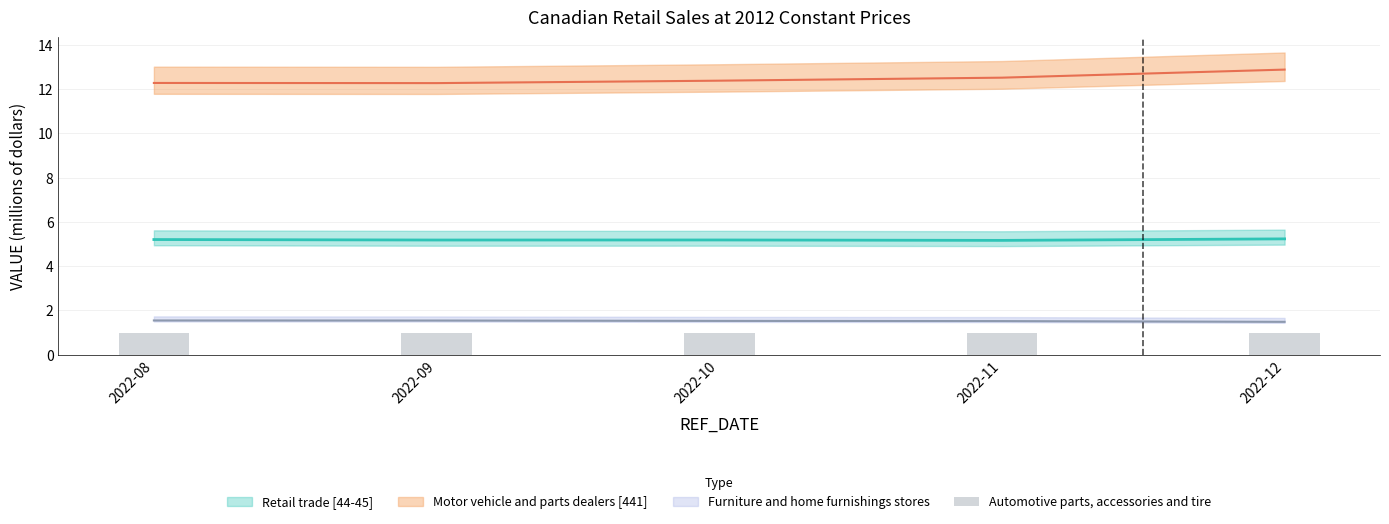

Are the bars grouped side by side (vs. stacked)?

No